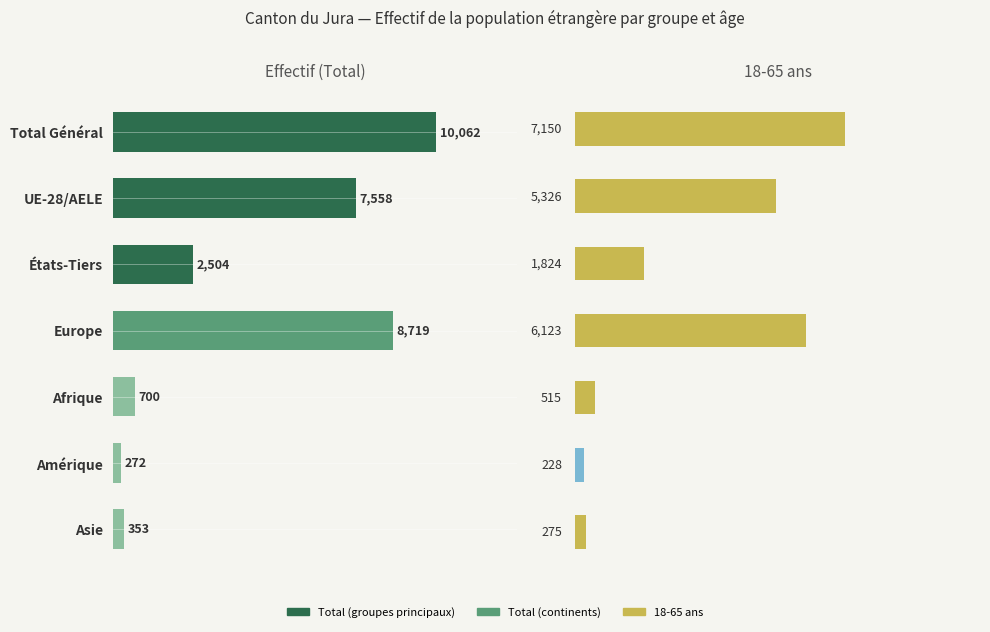

What is the sum of the Total values at Europe and Total Général?

18781